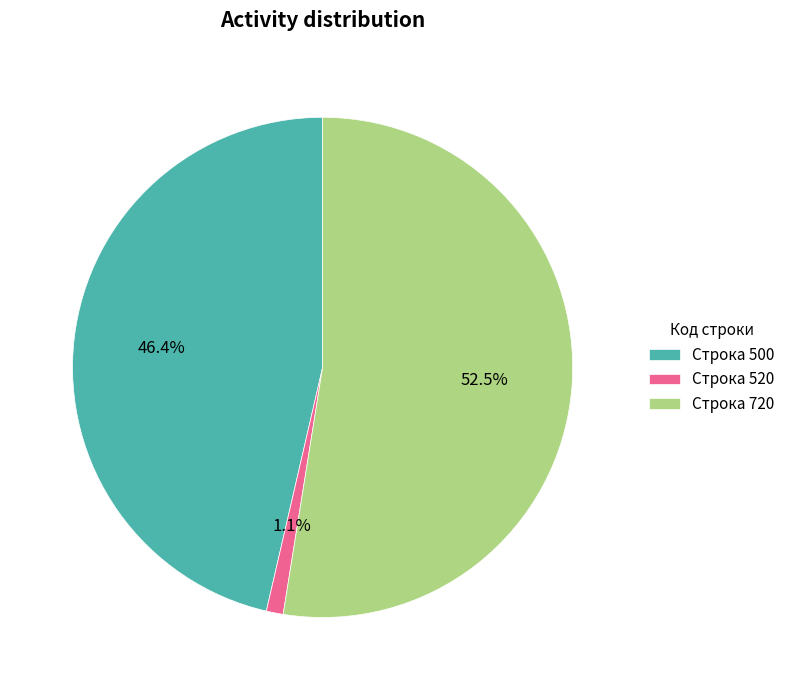

Rank the categories by value from lowest to highest.

Строка 520, Строка 500, Строка 720